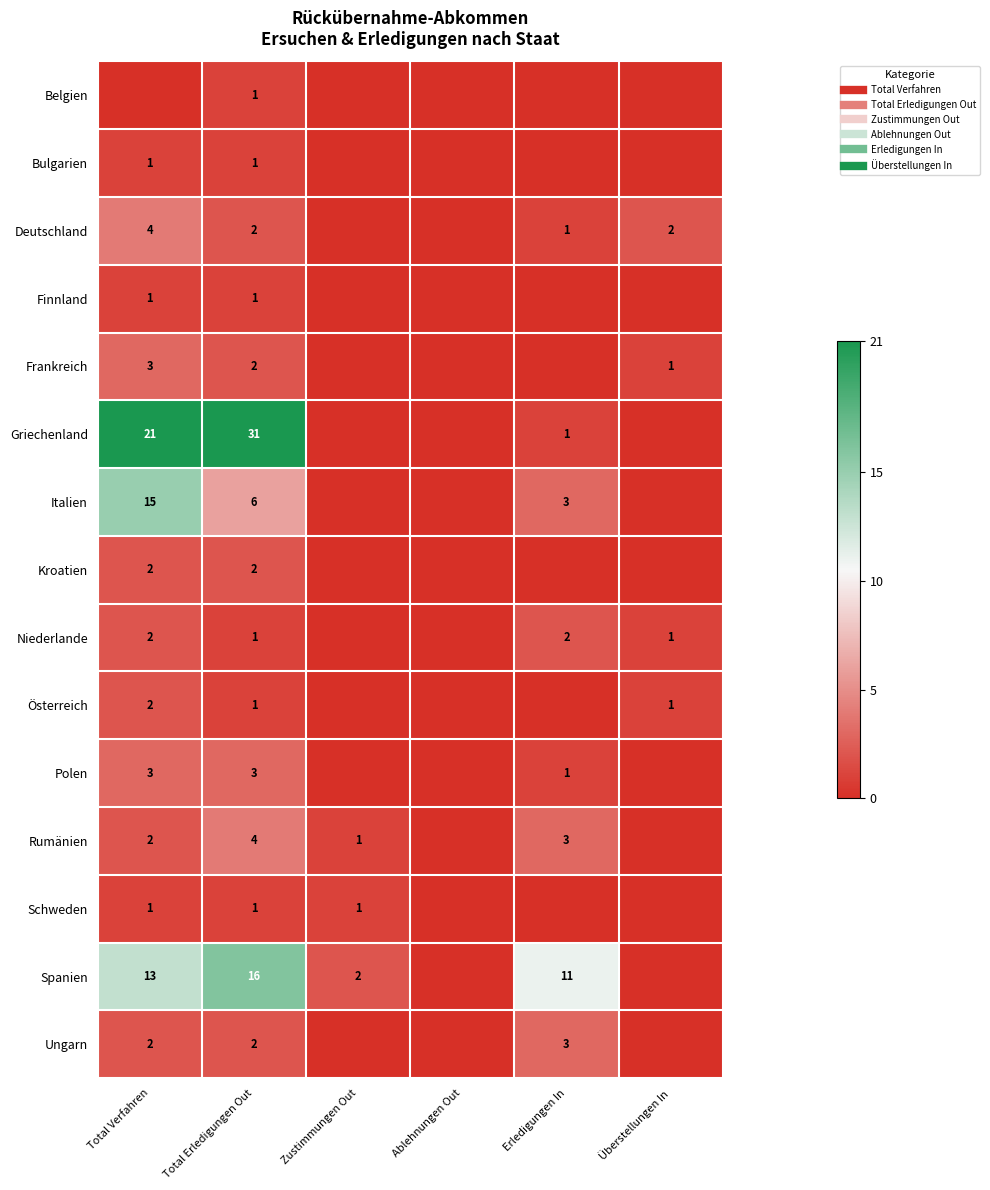

Is it true that Kroatien equals 3 at Total Erledigungen Out?

False